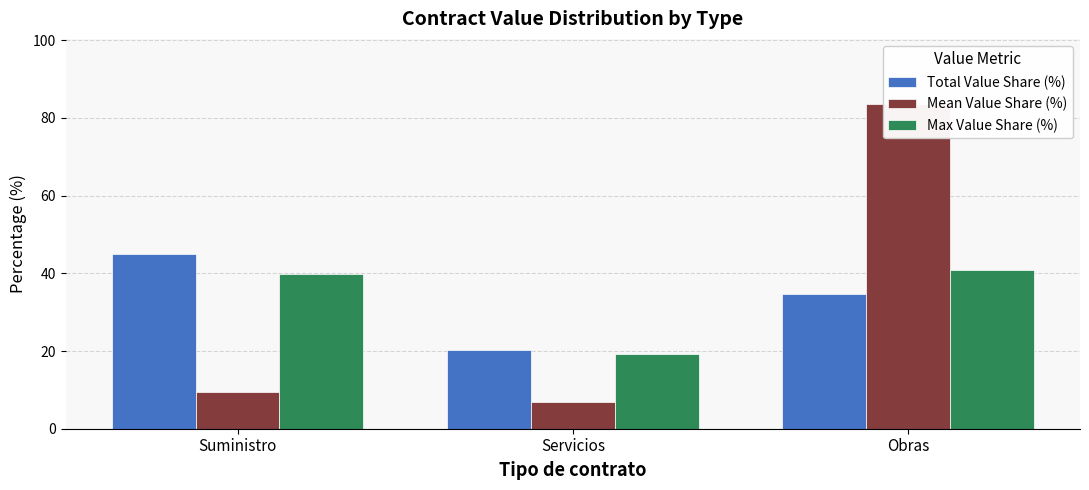

Read the Max Value Share (%) value at Obras.

40.9